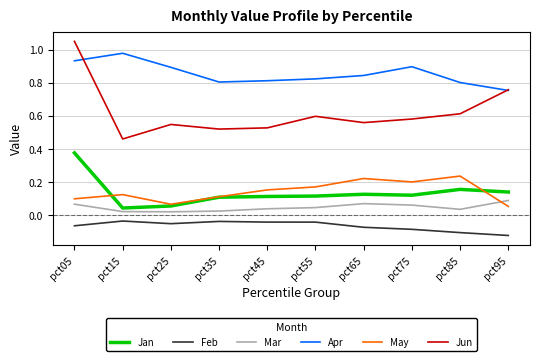

What is the total value across all series at pct65?

1.8